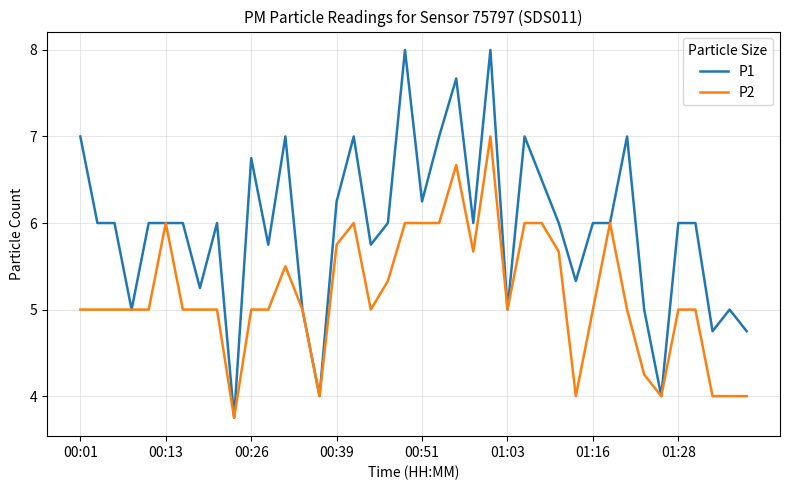

Which series has the largest range (max minus min)?

P1